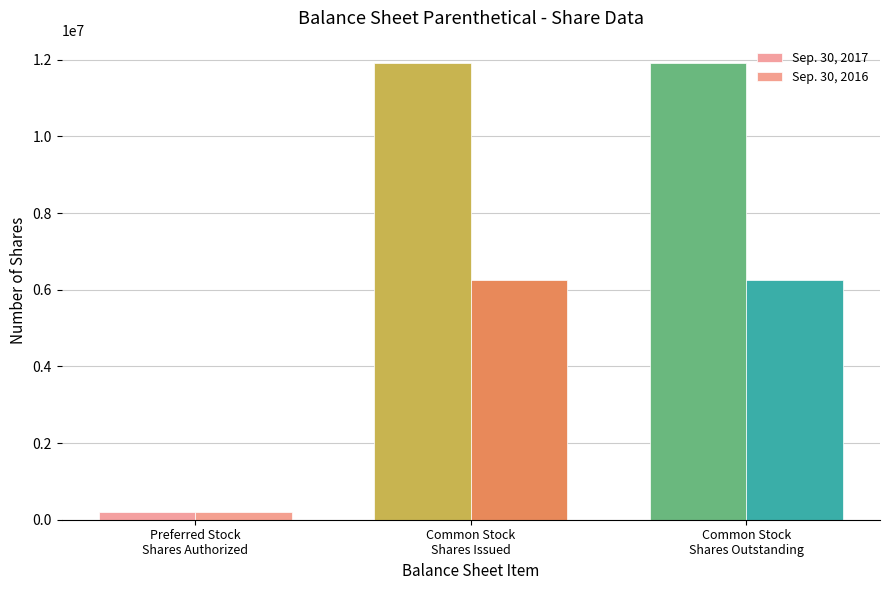

True or false: Sep. 30, 2016 has a value of 11201603 at Common Stock
Shares Issued.

False